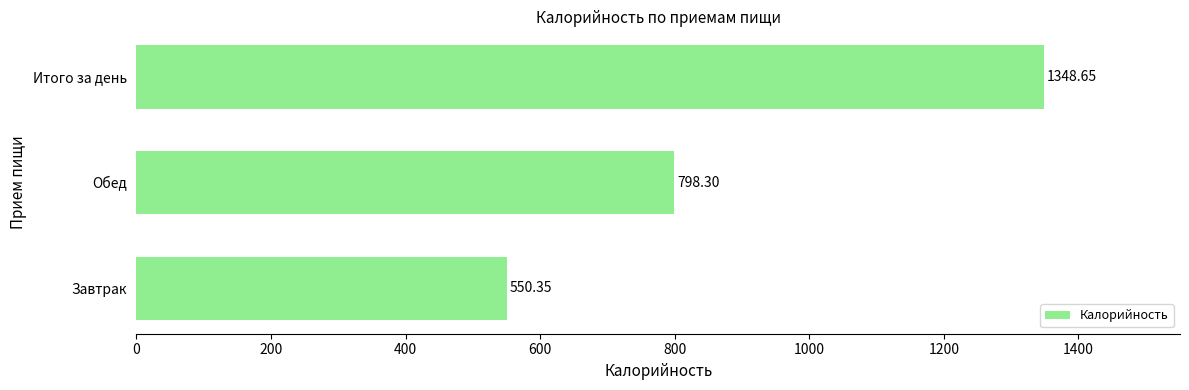

Approximately how many times larger is the value at Завтрак compared to Обед?

0.7